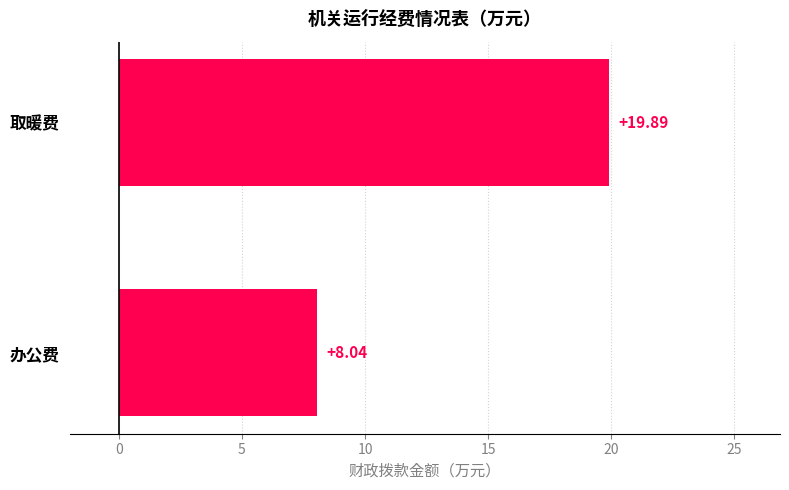

Count the number of categories in the chart.

2